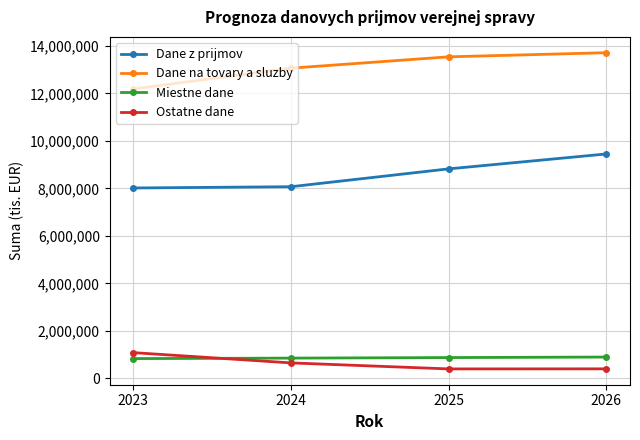

What is the minimum value shown in the chart?

396844